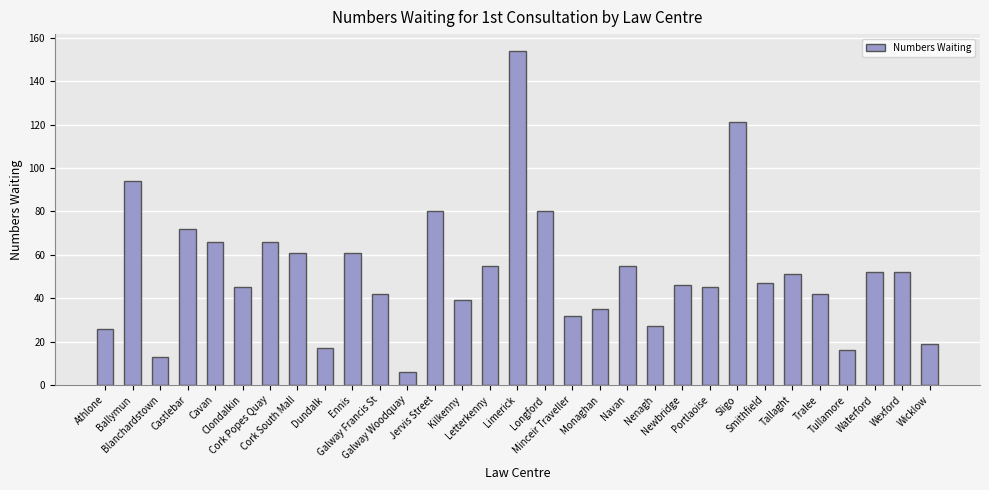

What is the change in value from Smithfield to Tallaght?

+4